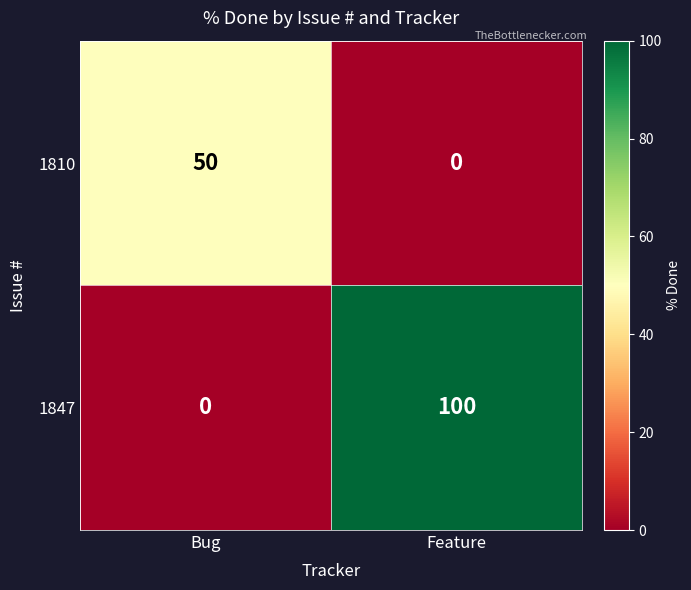

What is the difference between the 1847 values at Feature and Bug?

100